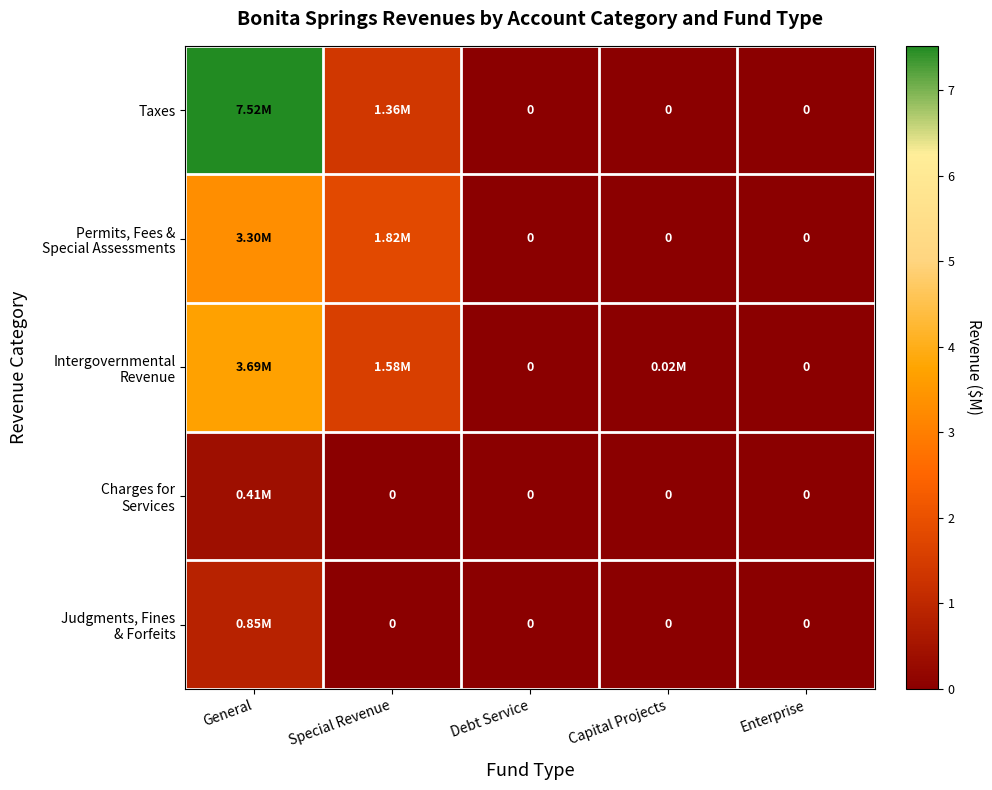

Read the Taxes value at General.

7.5